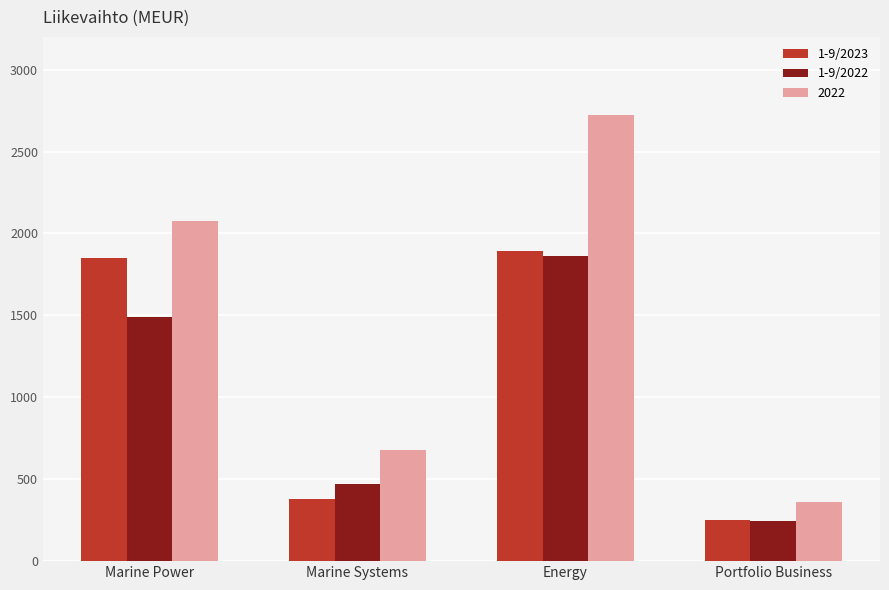

What is the difference between the maximum and minimum values in the 1-9/2023 series?

1641